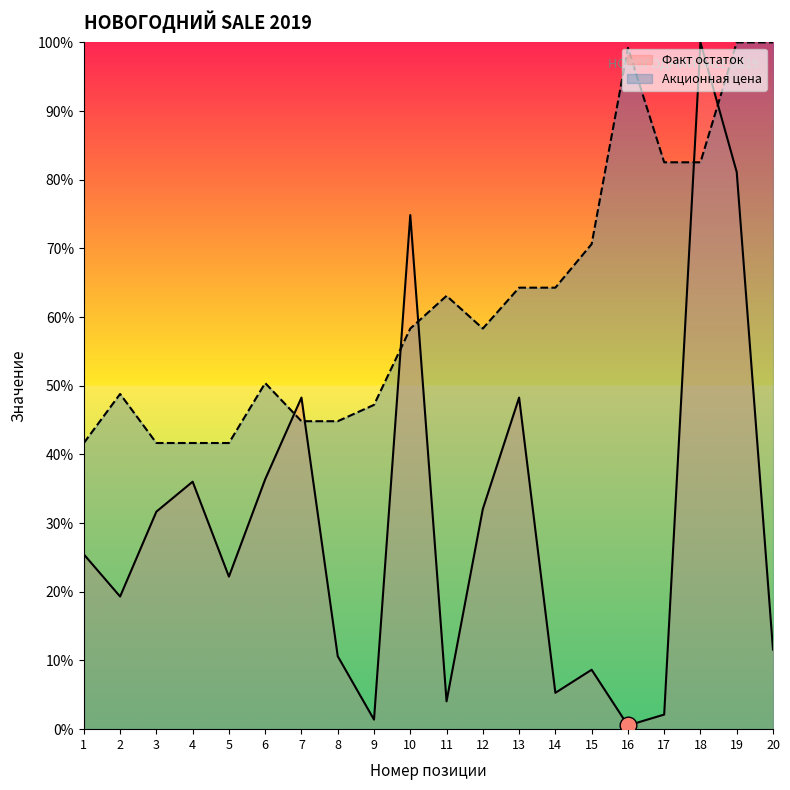

At which label does Факт остаток first exceed 25?

1